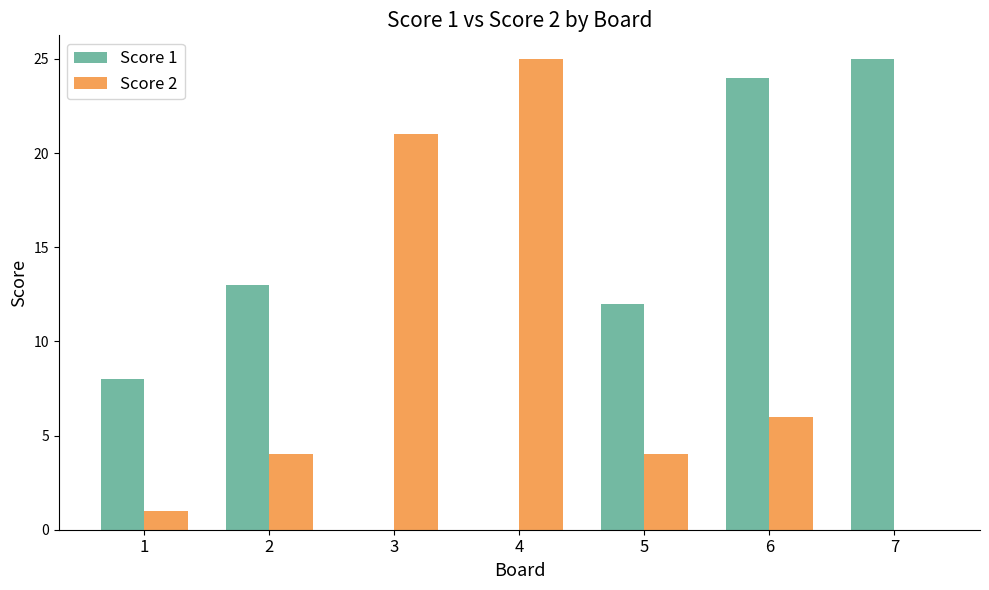

The value of Score 2 at 4 is 25. True or false?

True